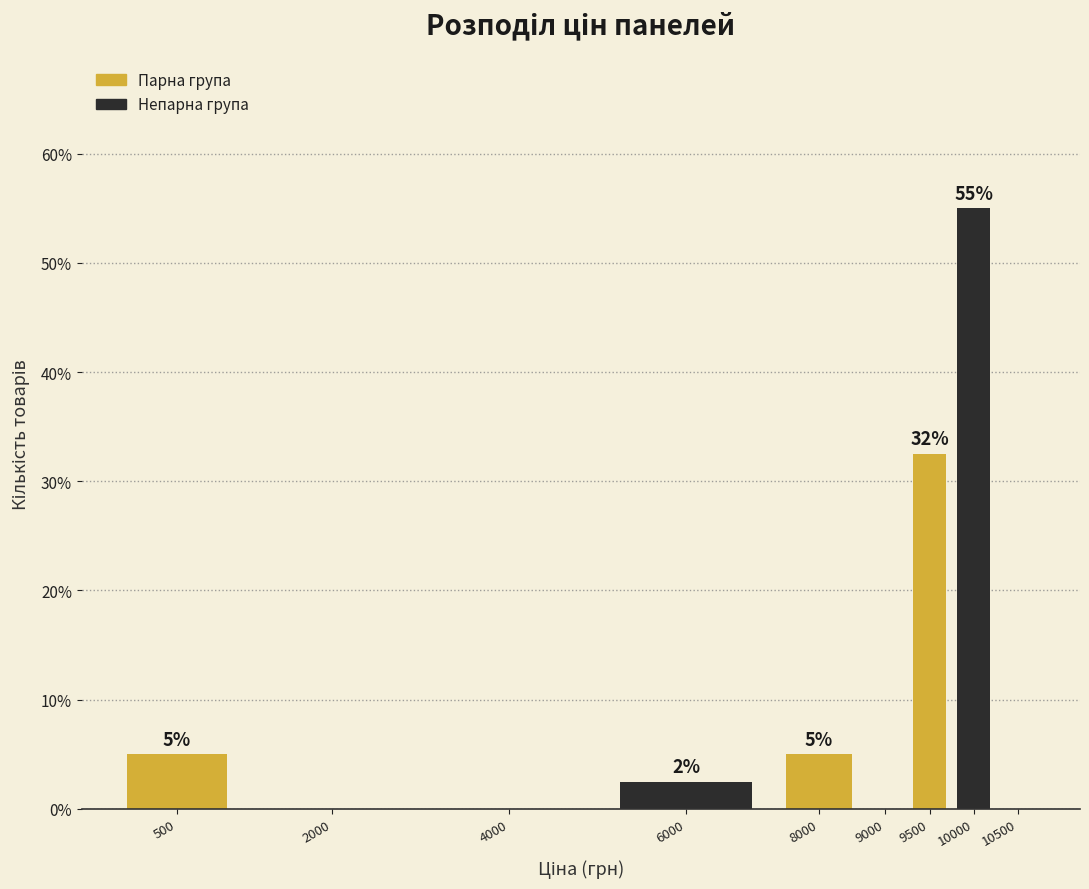

True or false: the data shows 0.0 at 10500.

True